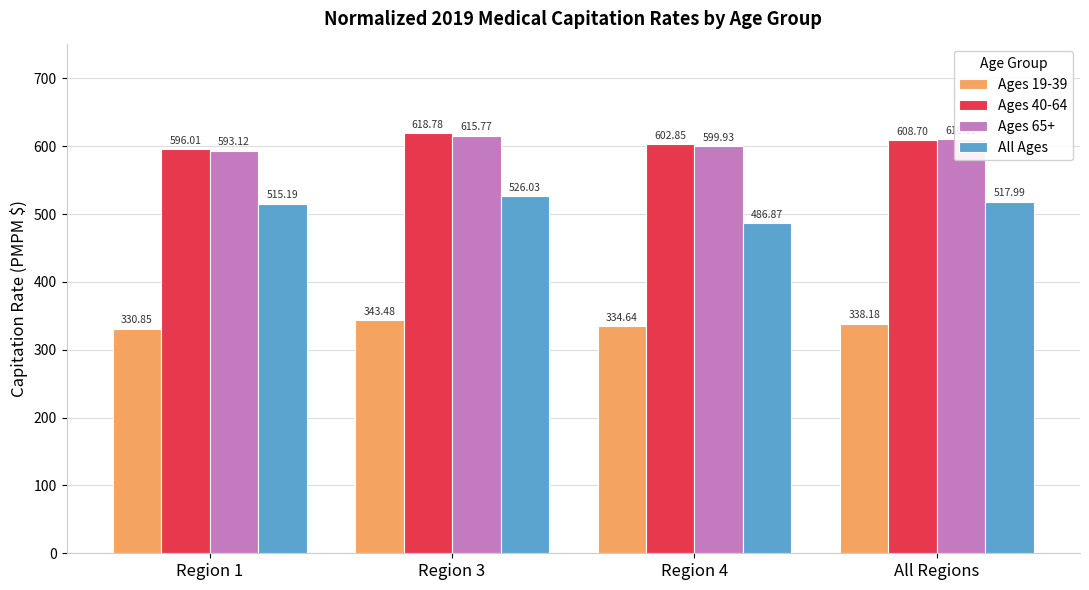

What position from the left is Region 3?

2